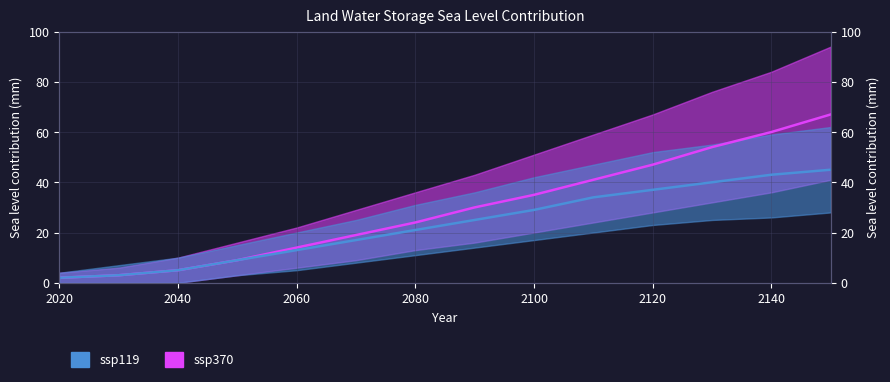

True or false: ssp119 median and ssp370 median intersect in this chart.

False